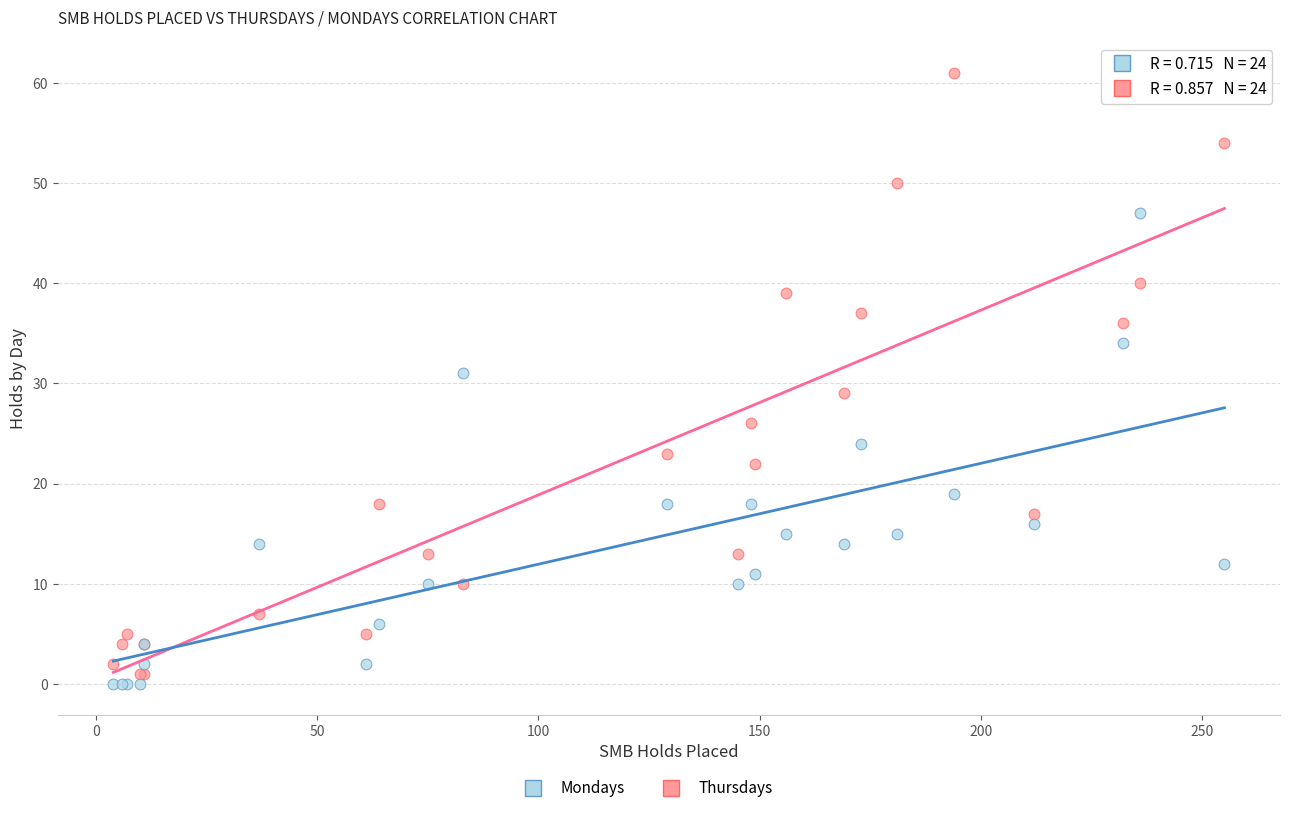

Which series contains the lowest Y value?

Mondays